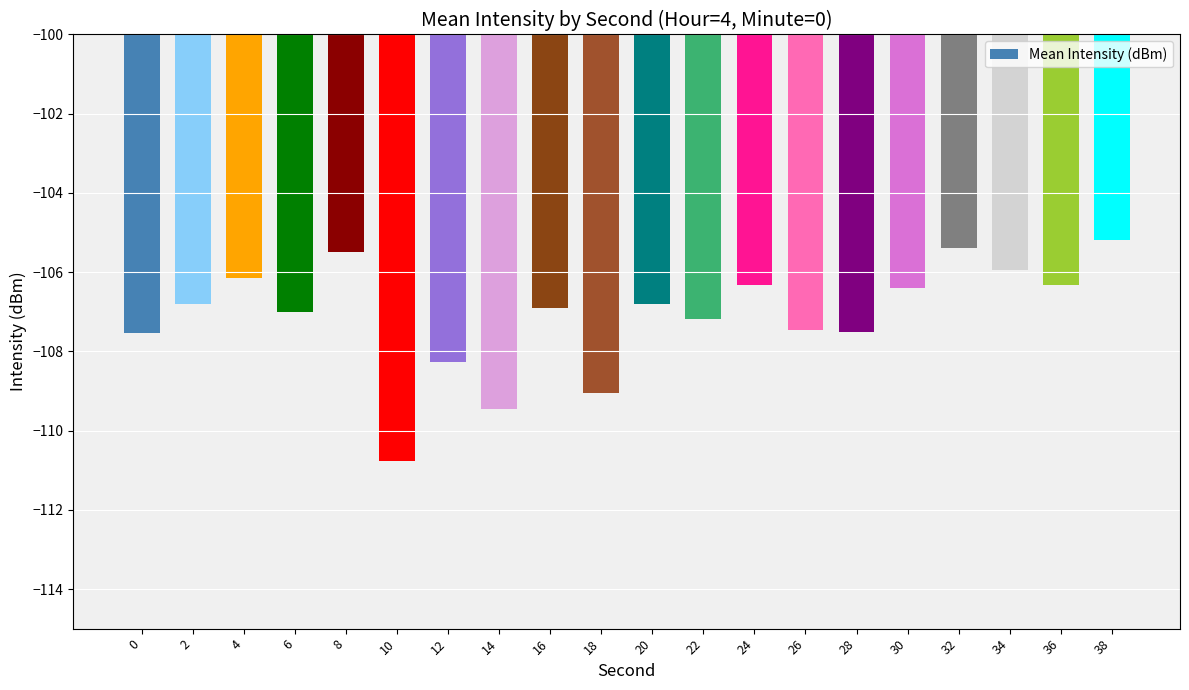

What is the value of the 14th bar from the left?

-107.5